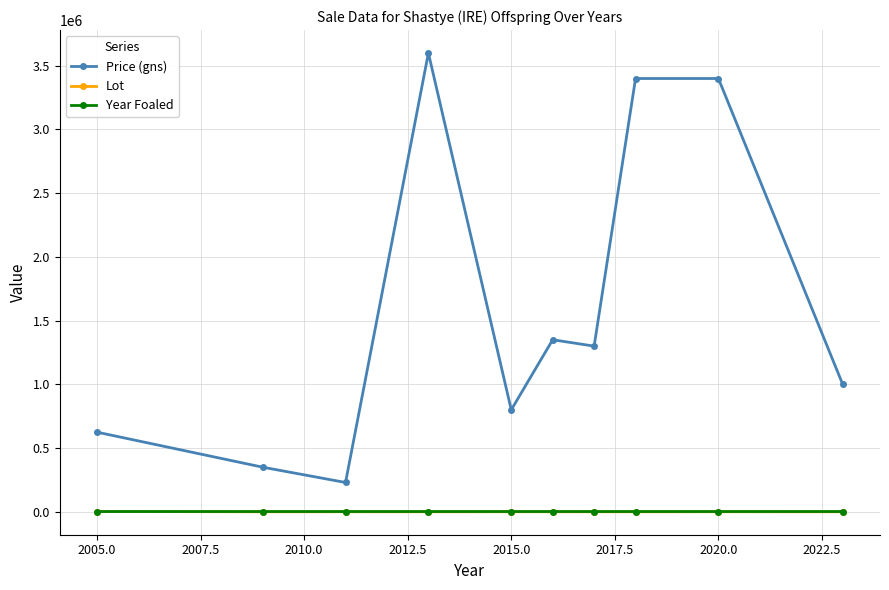

What is the difference between the second highest and second lowest values in the Lot series?

343